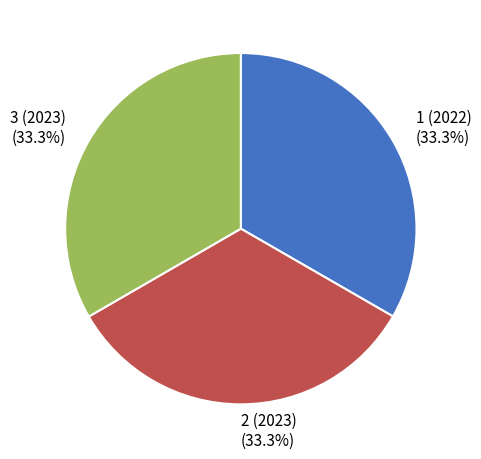

Is there any slice that represents more than half of the pie?

No